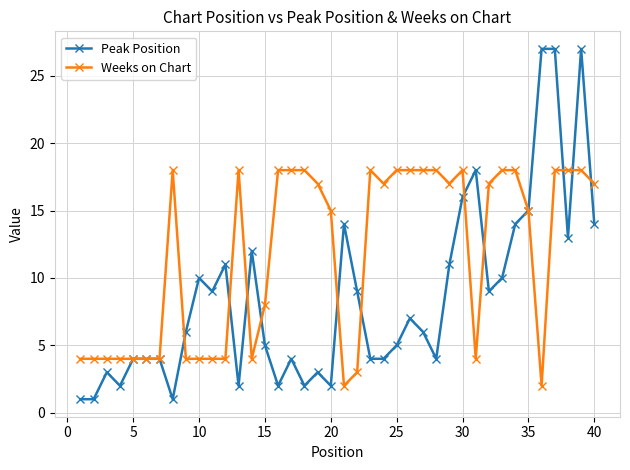

What is the maximum value shown in the chart?

27